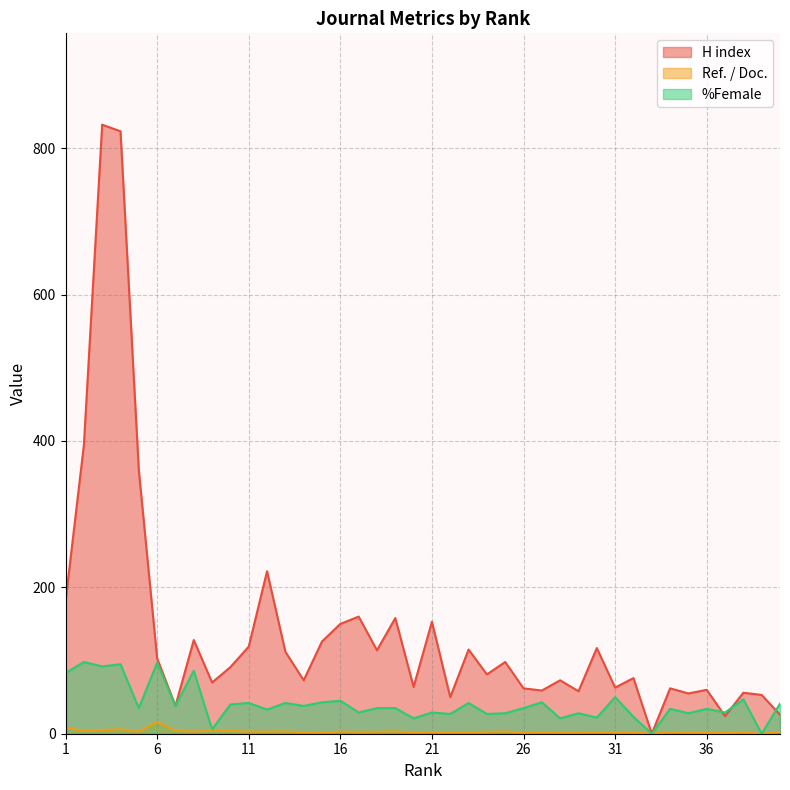

Rank the series by their average value, from lowest to highest.

Ref. / Doc., %Female, H index